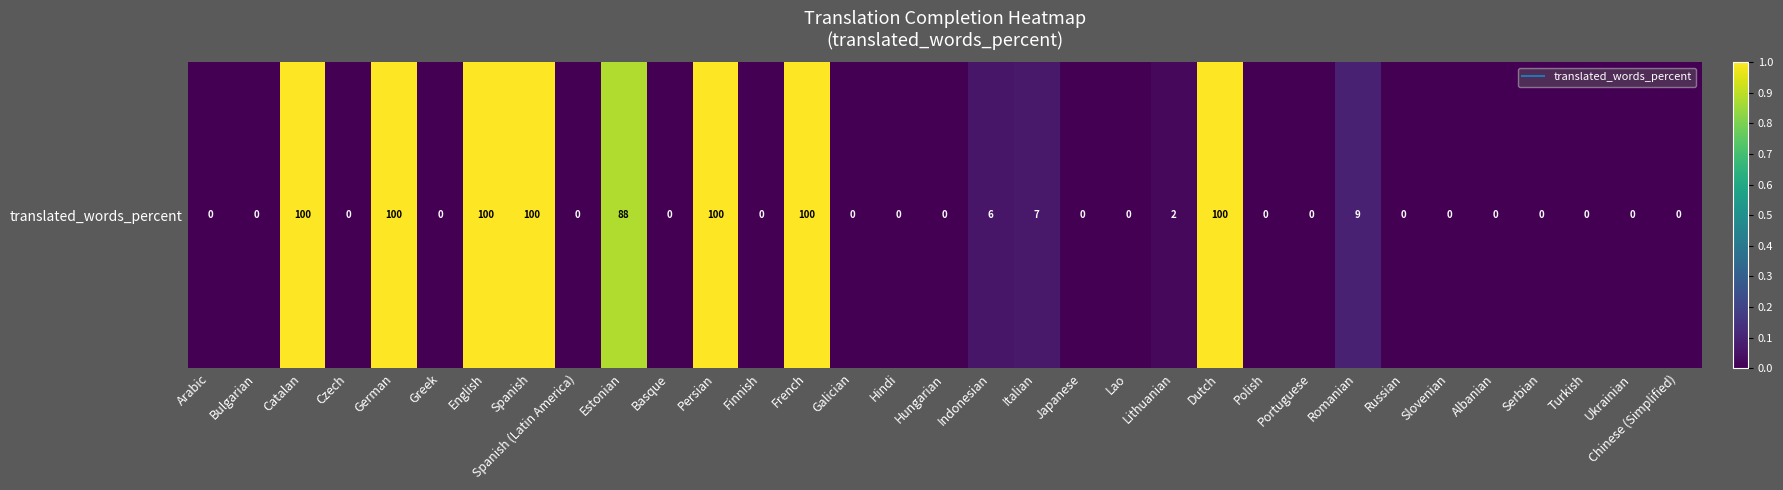

Which label corresponds to the largest value in the chart?

Catalan